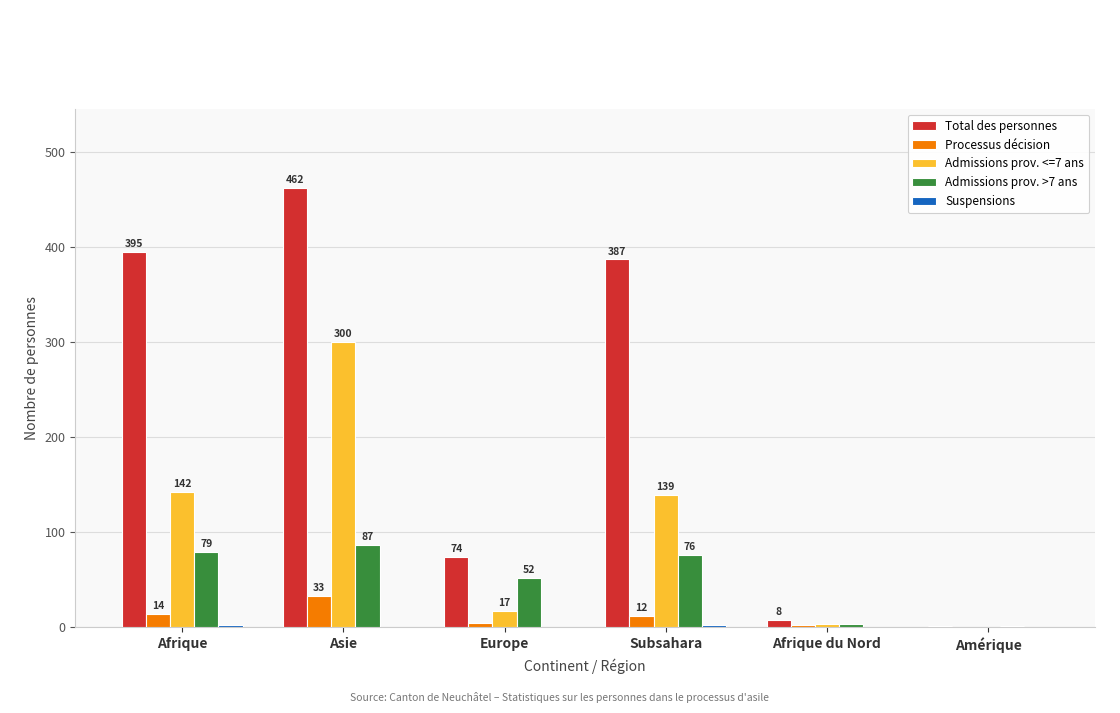

At which category is the sum across all series the highest?

Asie